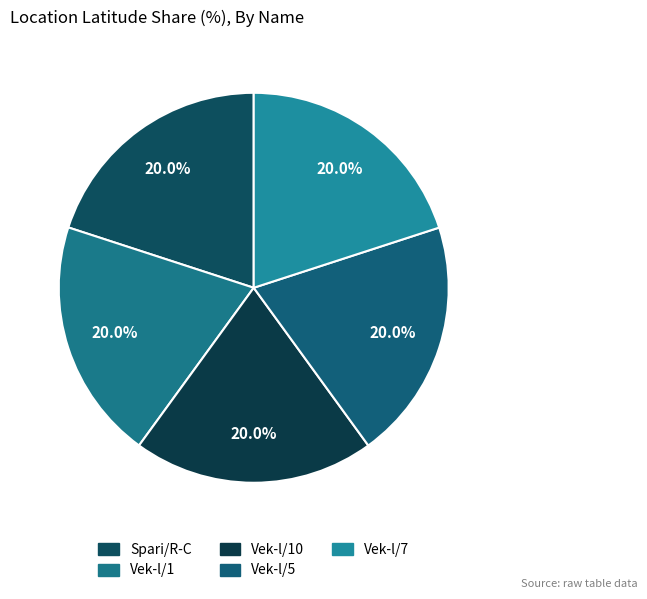

True or false: Spari/R-C accounts for 25% of the total.

False